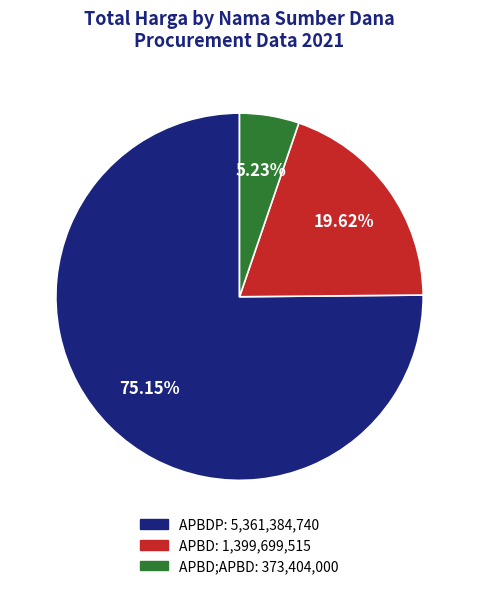

To the nearest percent, what is the average slice percentage?

33%